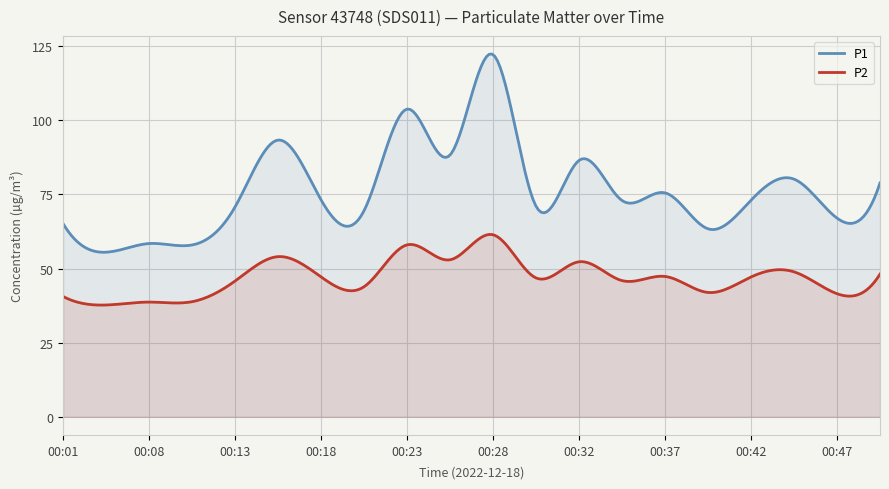

True or false: P2 and P1 intersect in this chart.

False